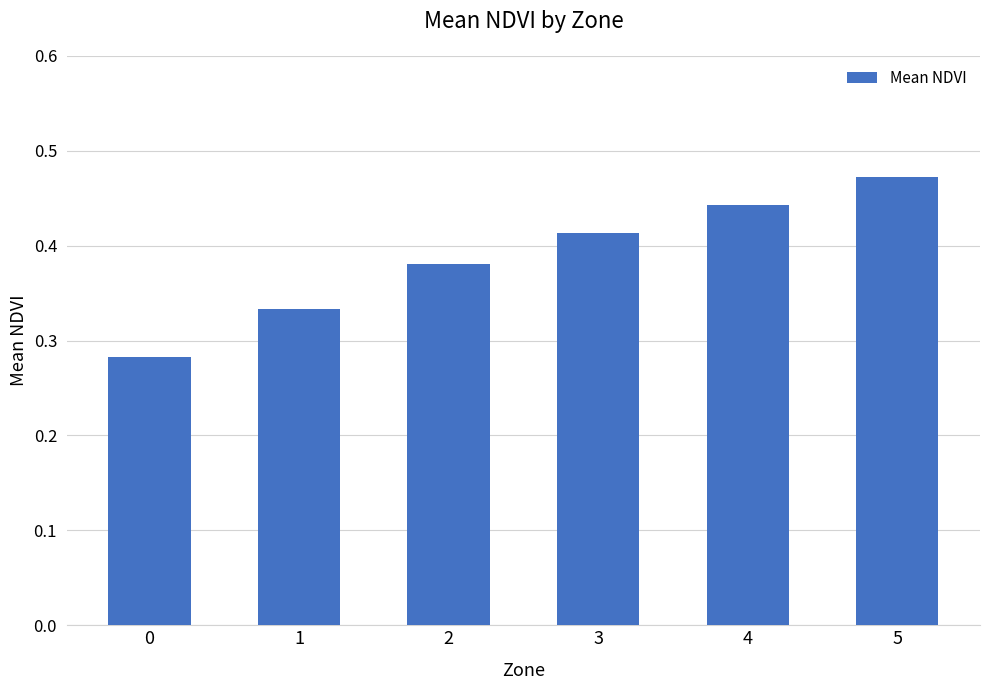

What is the sum of the values at 0 and 3?

0.7